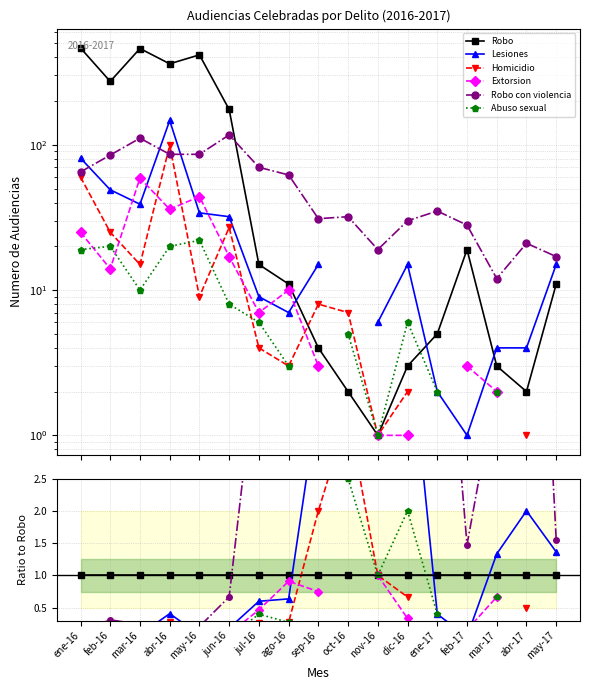

Is this an area chart (filled region under the line)?

No